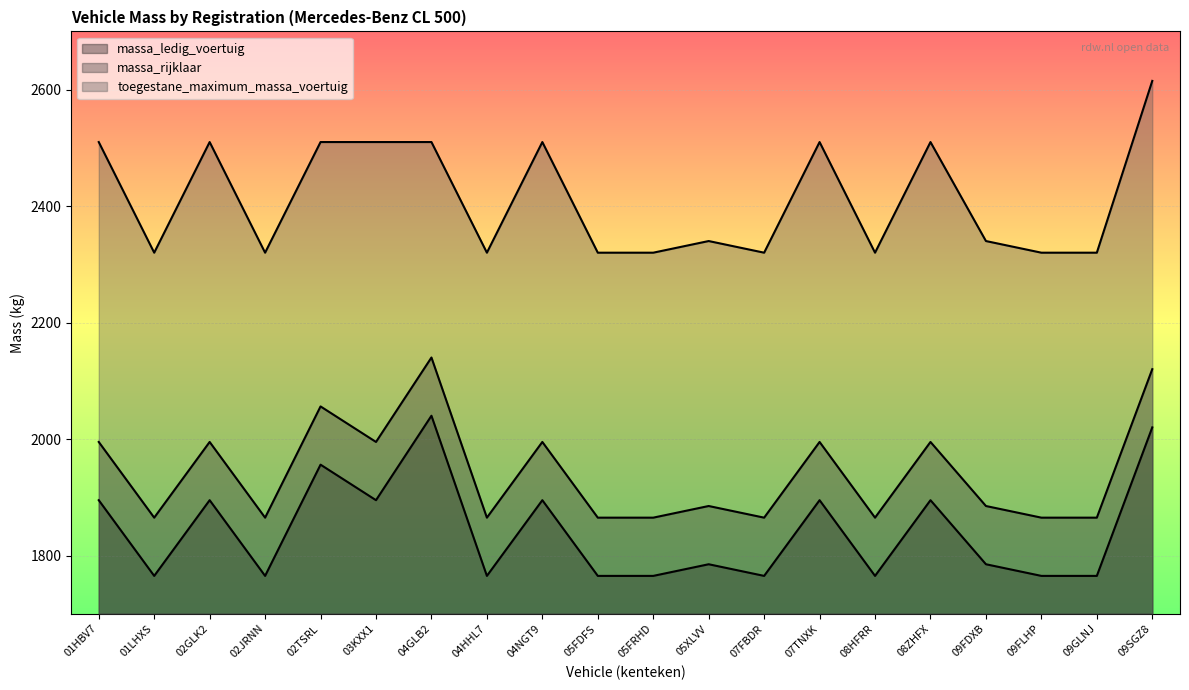

What are all the series names shown in the legend?

massa_ledig_voertuig, massa_rijklaar, toegestane_maximum_massa_voertuig